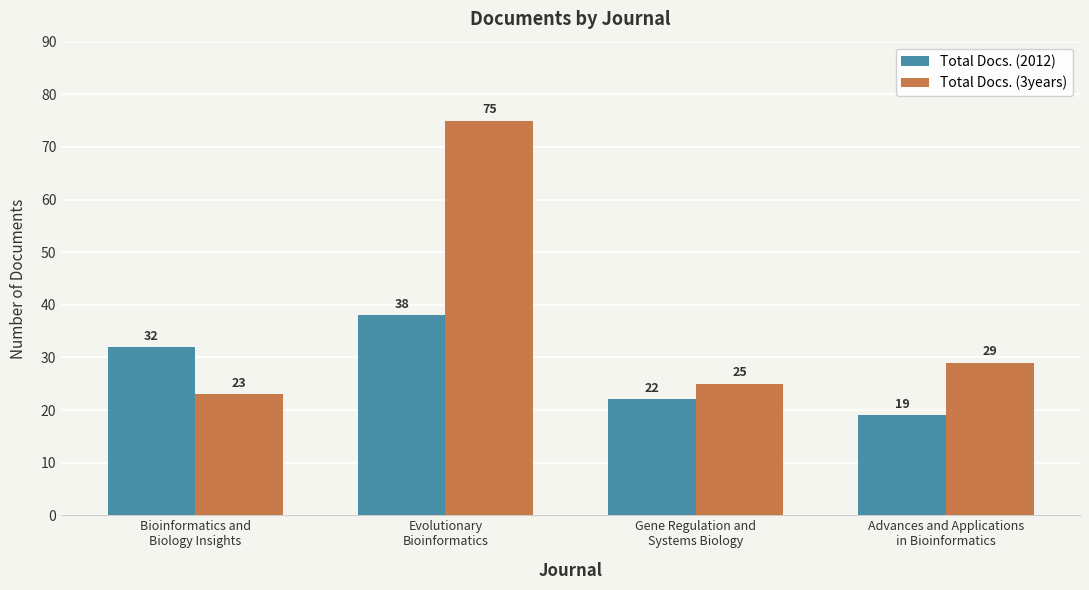

What value does the Total Docs. (3years) series have at Gene Regulation and
Systems Biology, to the nearest 5?

25